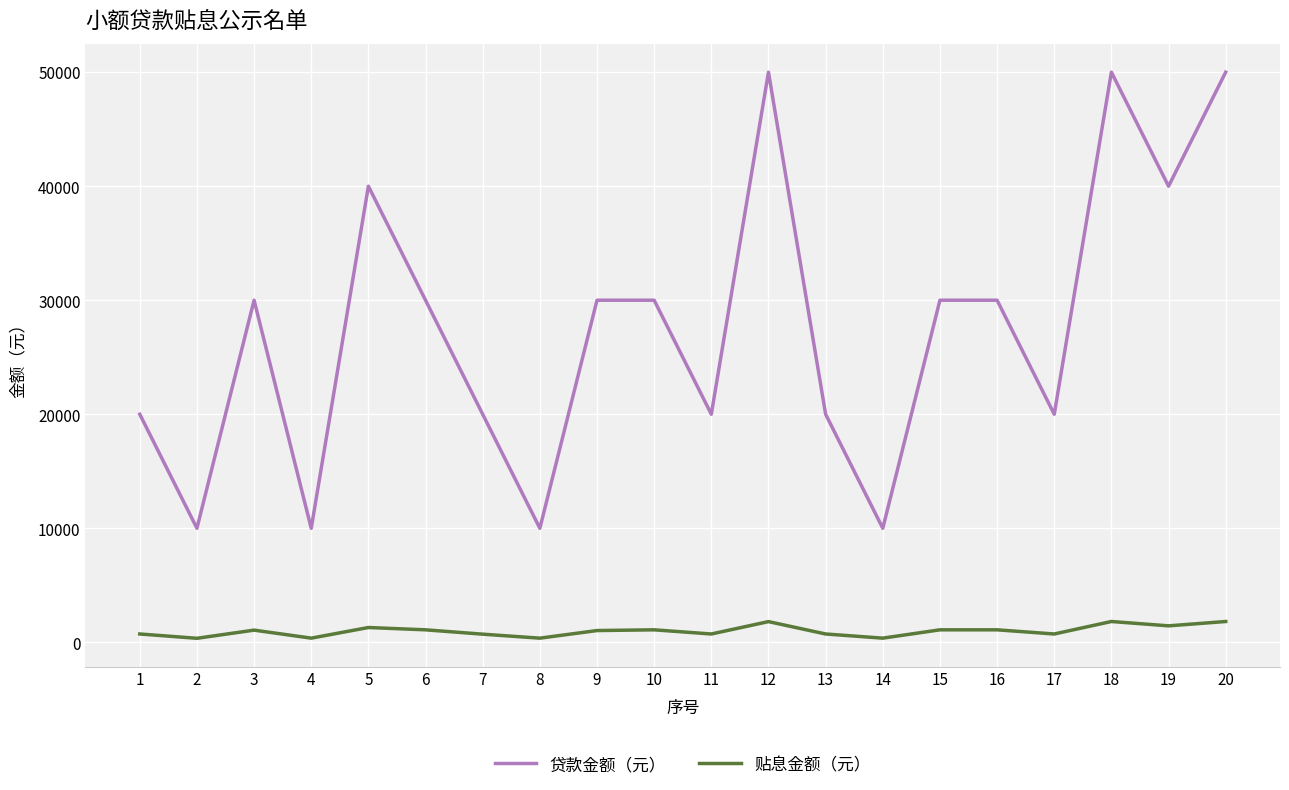

What is the highest value of the 贴息金额（元） series?

1825